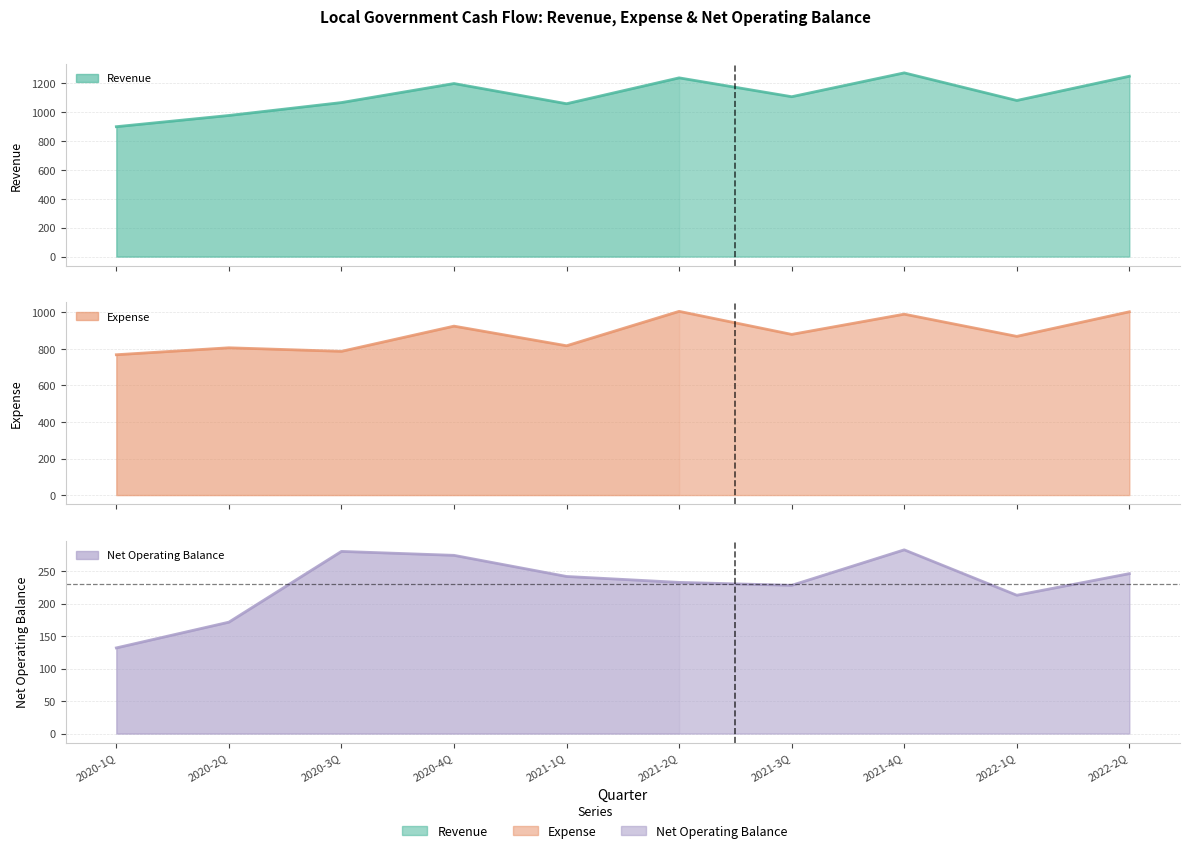

What is the sum of the Net Operating Balance values at 2022-1Q and 2020-4Q?

486.9